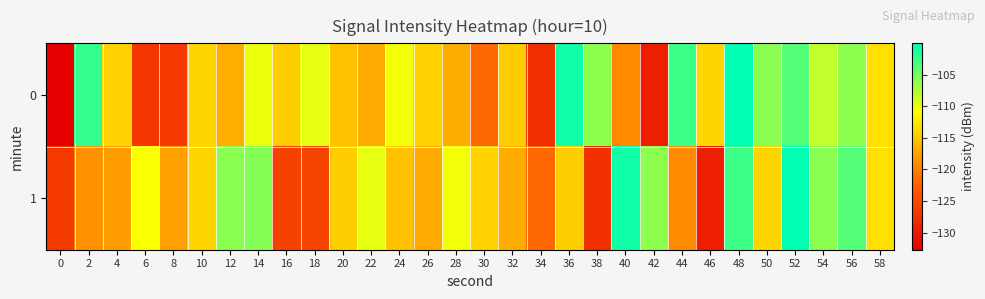

Count the number of data series in this chart.

2